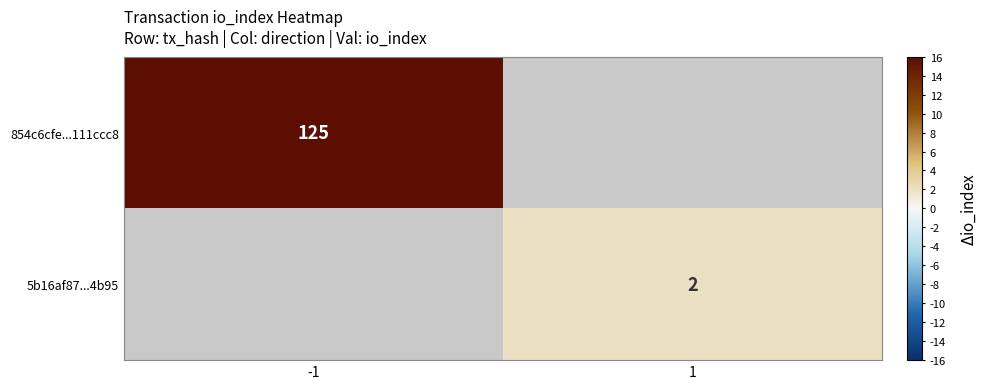

Is it true that 5b16af87...4b95 equals 2 at 1?

True